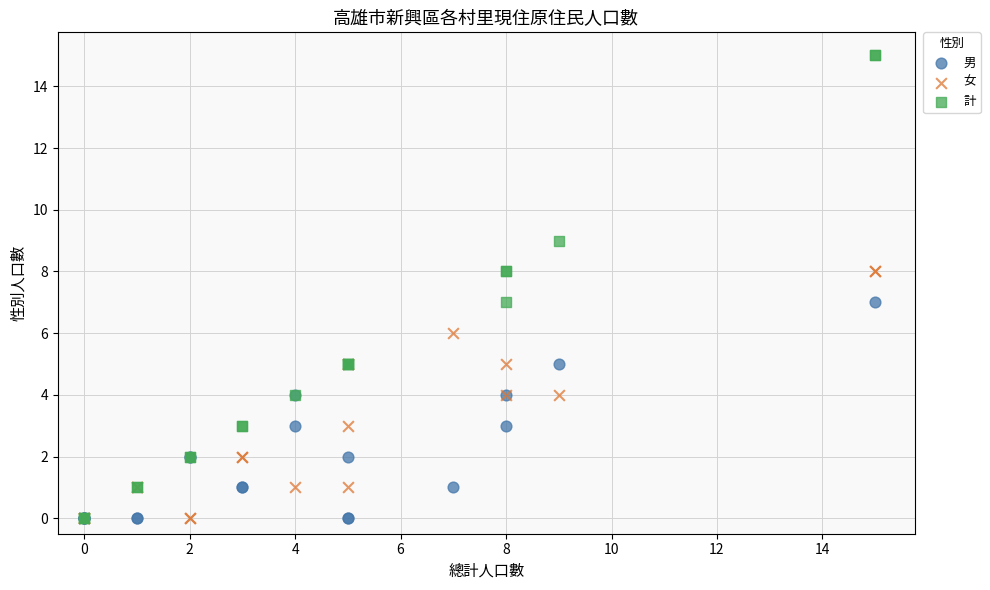

What are all the series names shown in the legend?

男, 女, 計